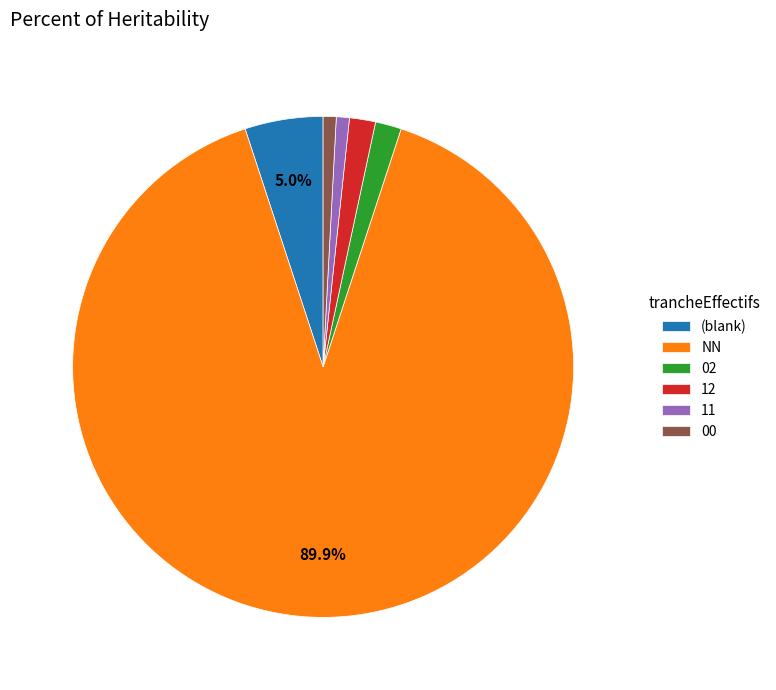

How many slices are in this pie chart?

6